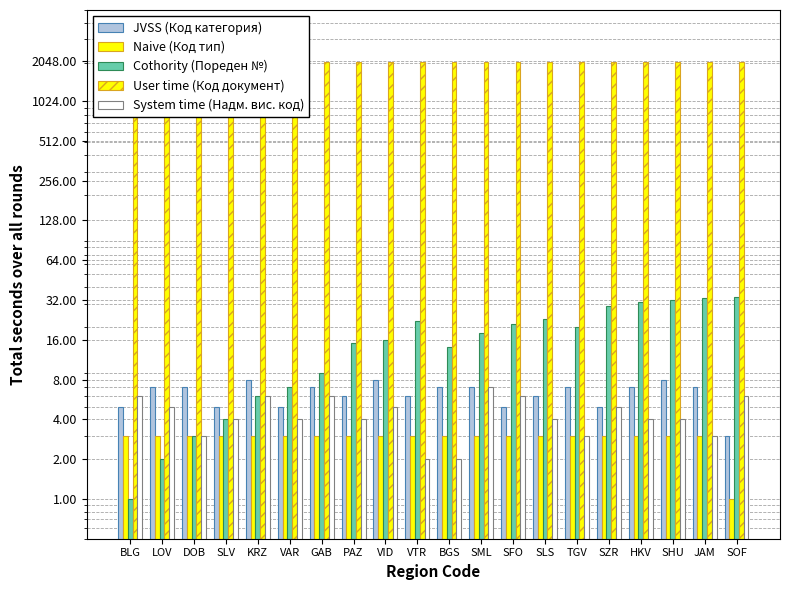

Count the number of data series in this chart.

5